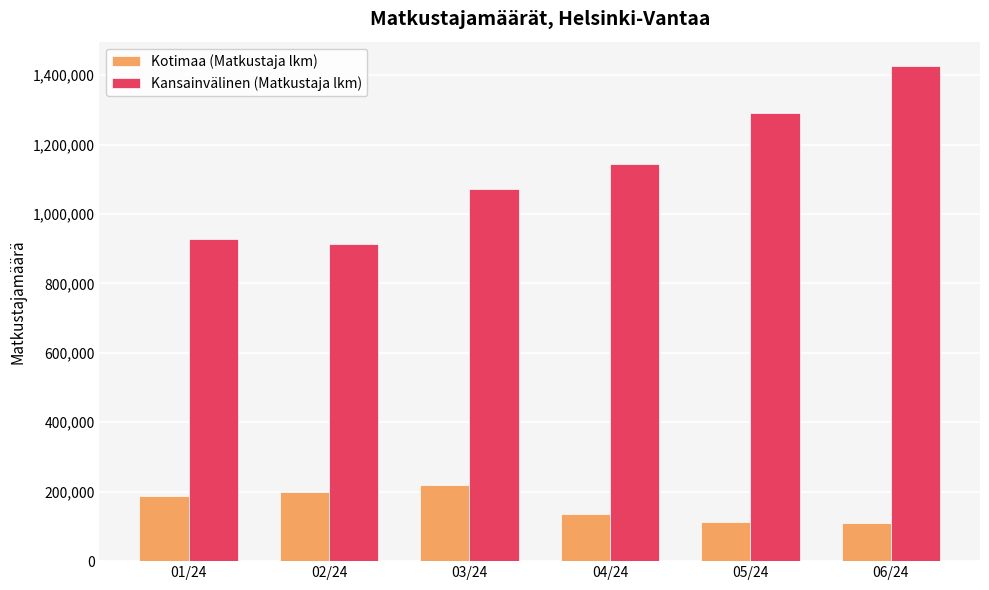

What is the difference between the maximum and second lowest values in the Kotimaa (Matkustaja lkm) series?

106348